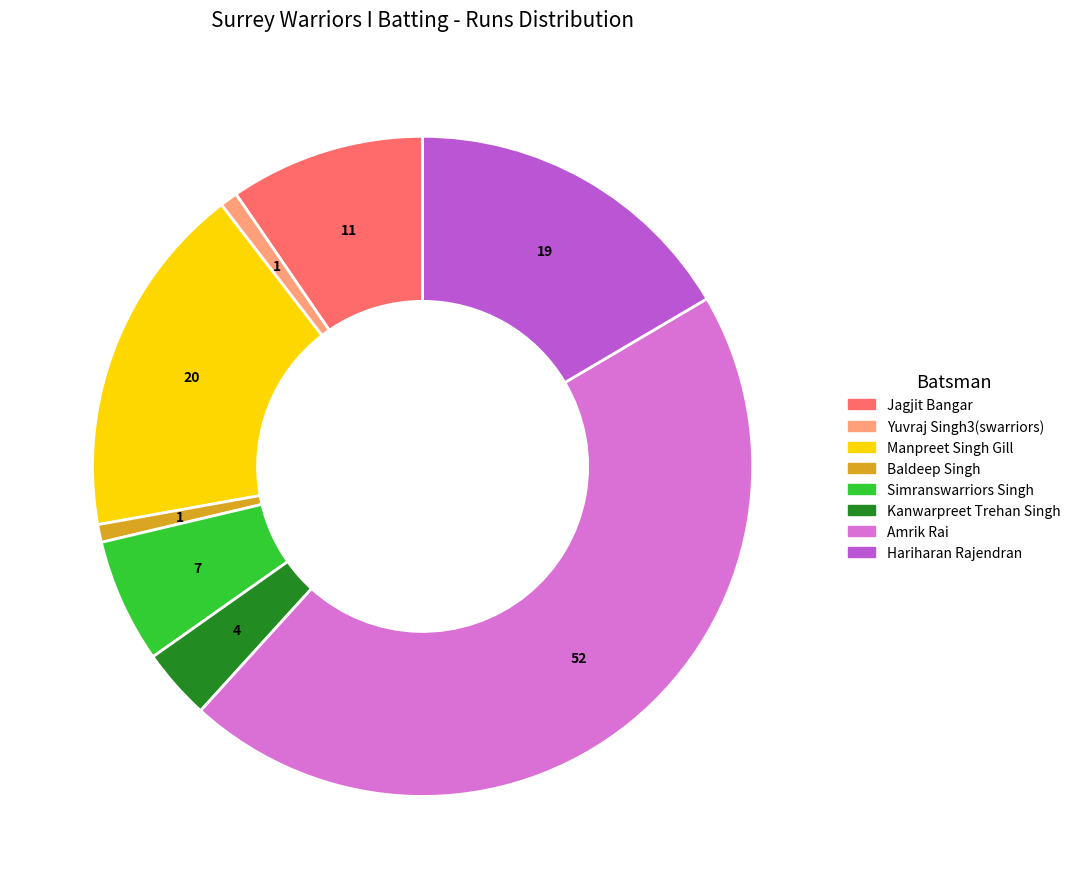

Is there any slice that represents more than half of the pie?

No